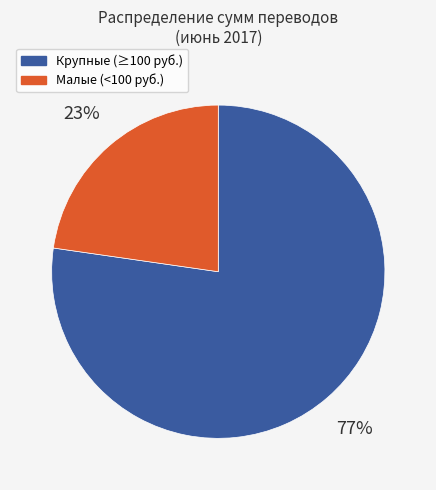

To the nearest percent, what is the average slice percentage?

50%